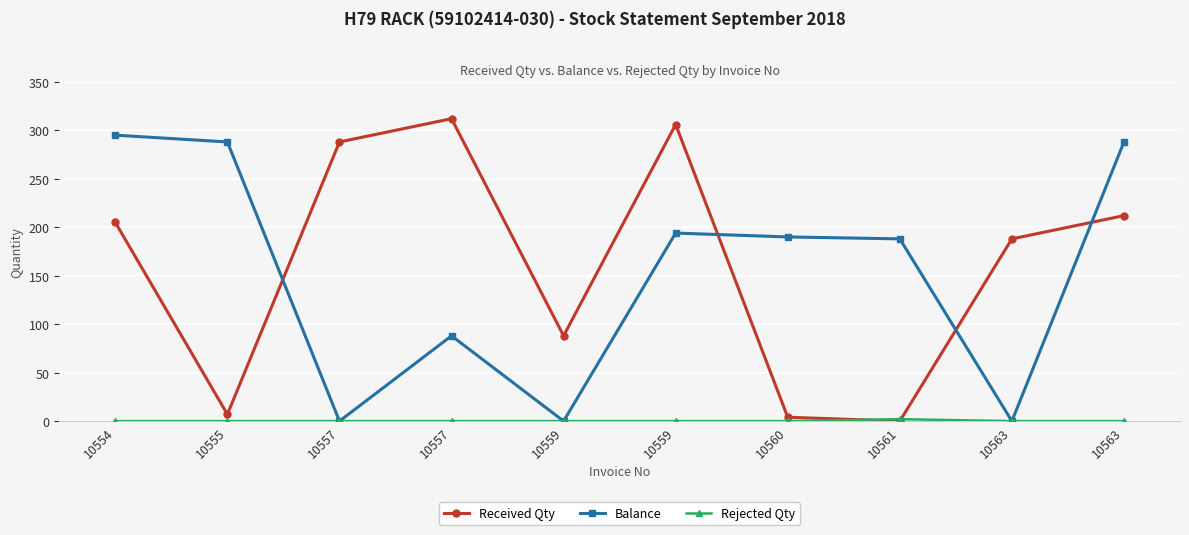

Which series has the largest total across all categories?

Received Qty